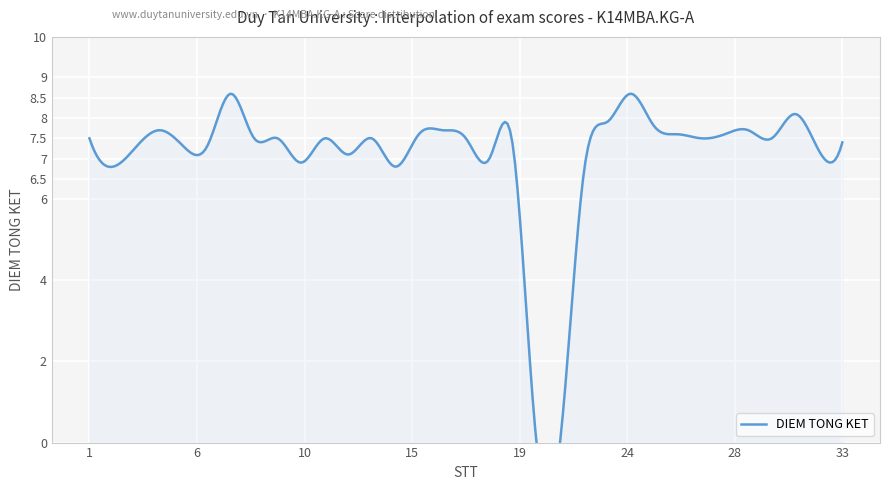

Read the value at 2.

6.8